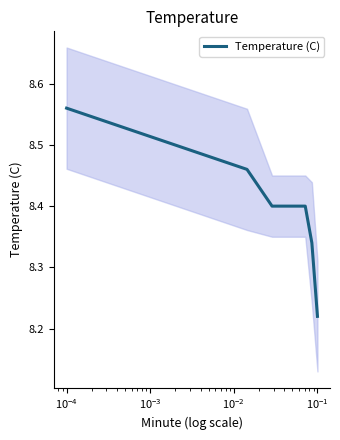

What is the minimum value shown in the chart?

8.2